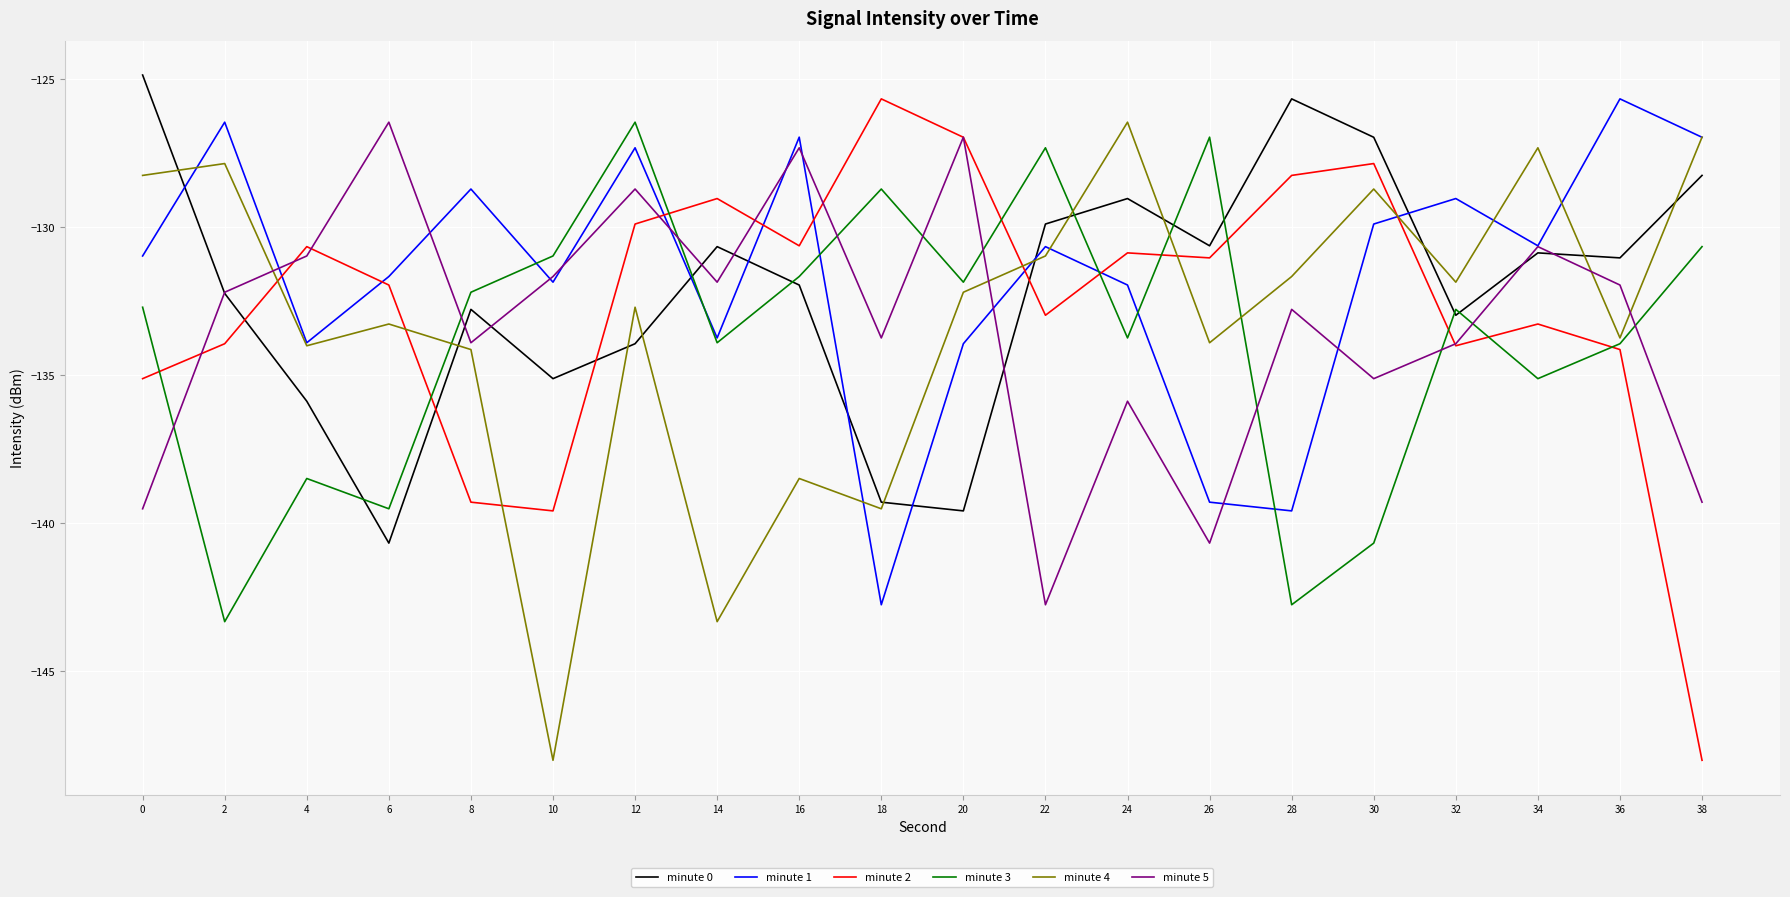

Is the value of minute 5 at 10 greater than the value of minute 4 at 34?

No